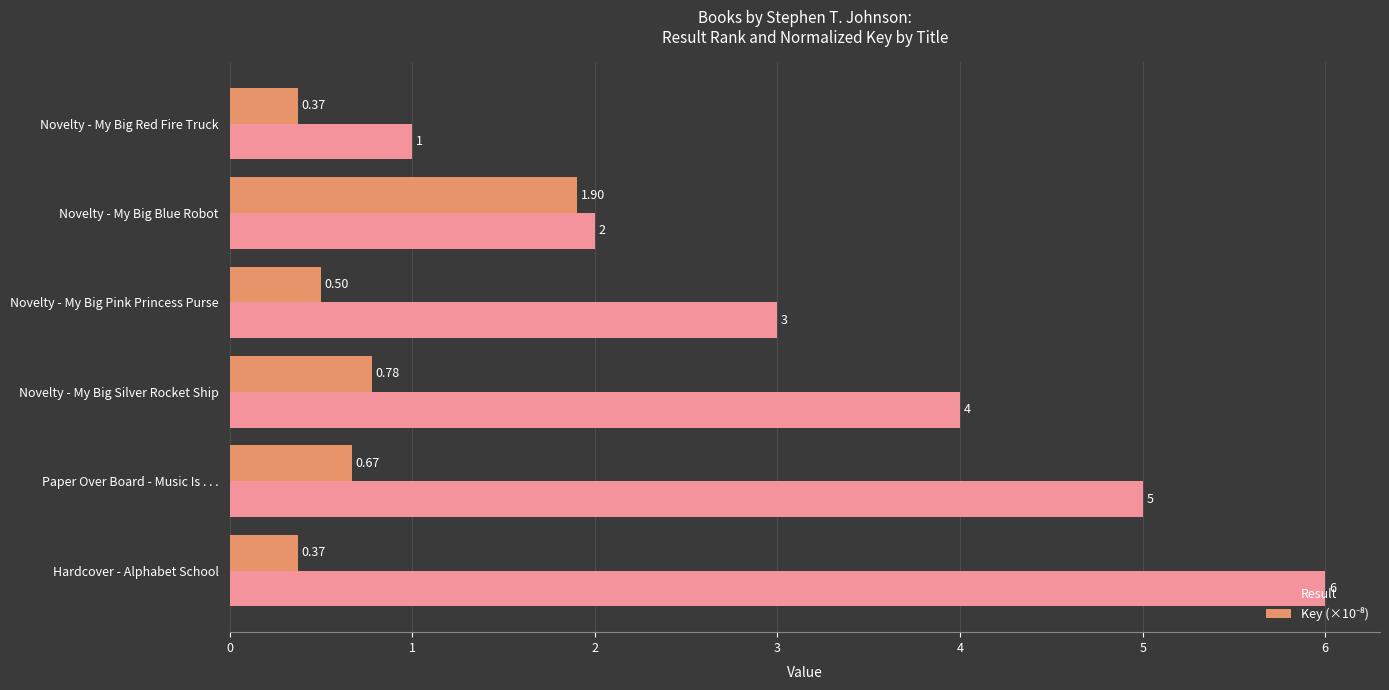

List the labels in order of Result value, smallest first.

Novelty - My Big Red Fire Truck, Novelty - My Big Blue Robot, Novelty - My Big Pink Princess Purse, Novelty - My Big Silver Rocket Ship, Paper Over Board - Music Is . . ., Hardcover - Alphabet School